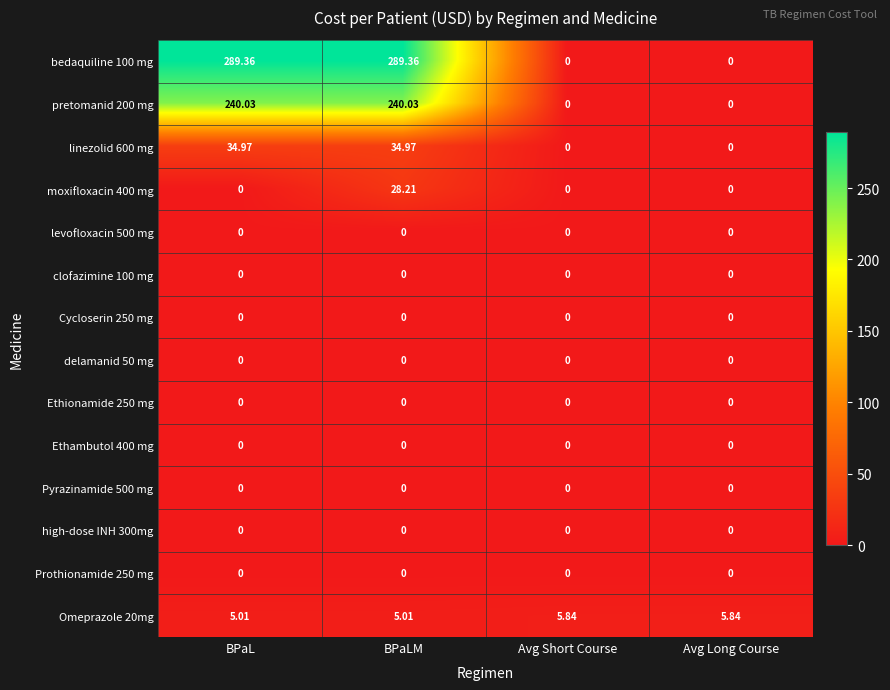

Count the number of categories in the chart.

4